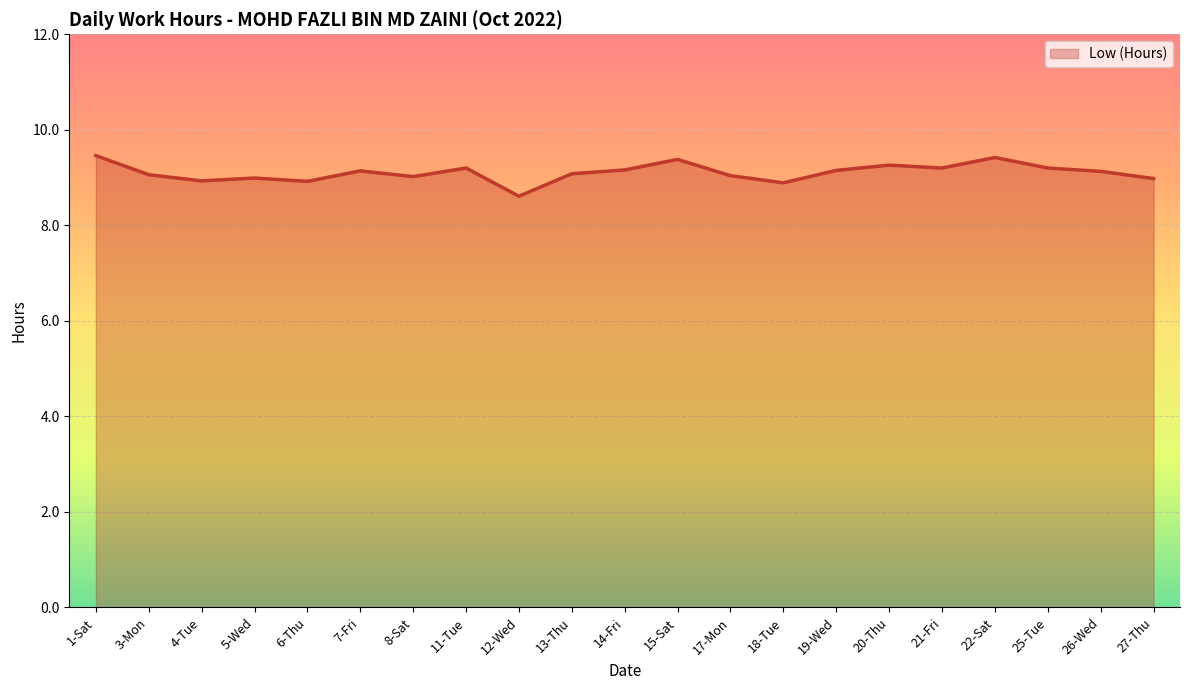

How many interior local peaks (higher than both neighbors) does the data have?

6